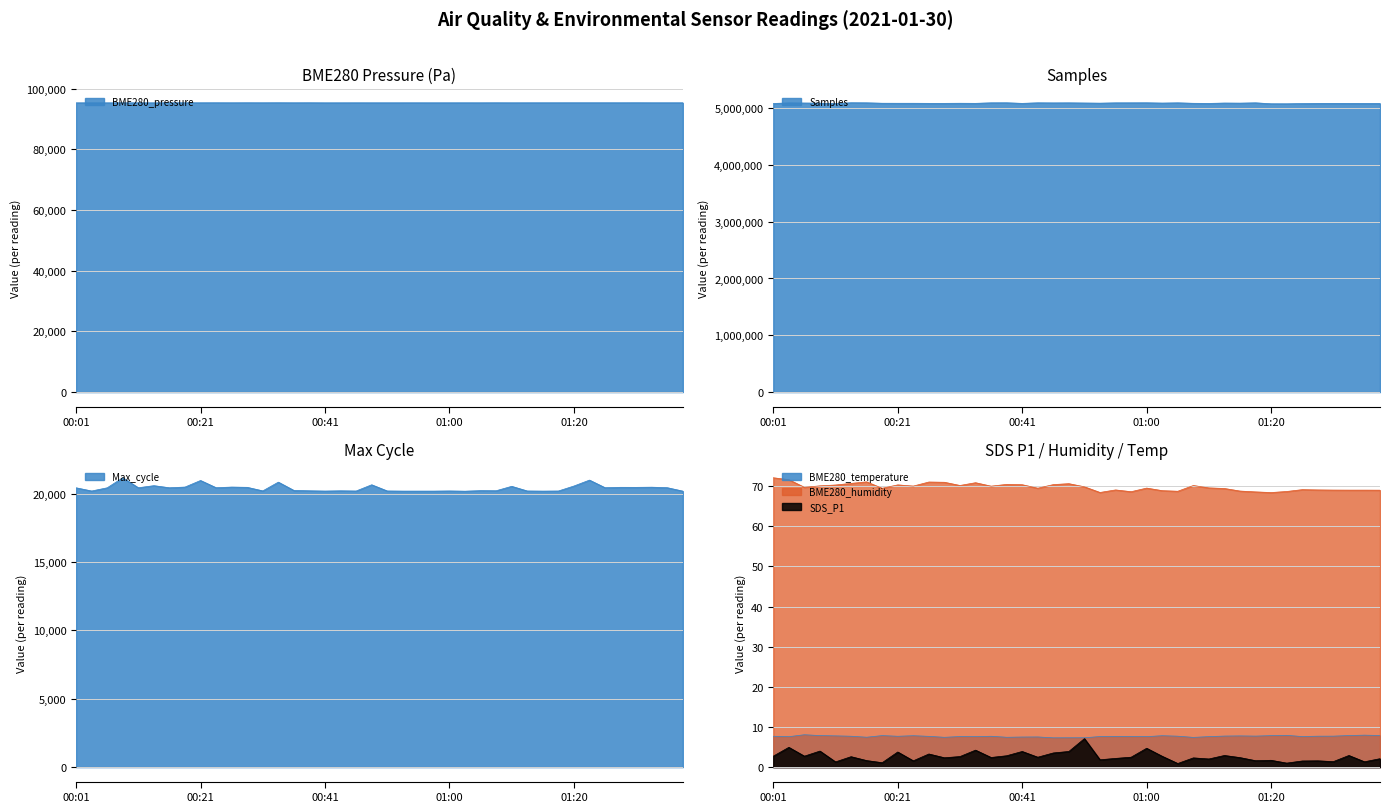

Which has a higher value, 01:08 or 00:11?

01:08